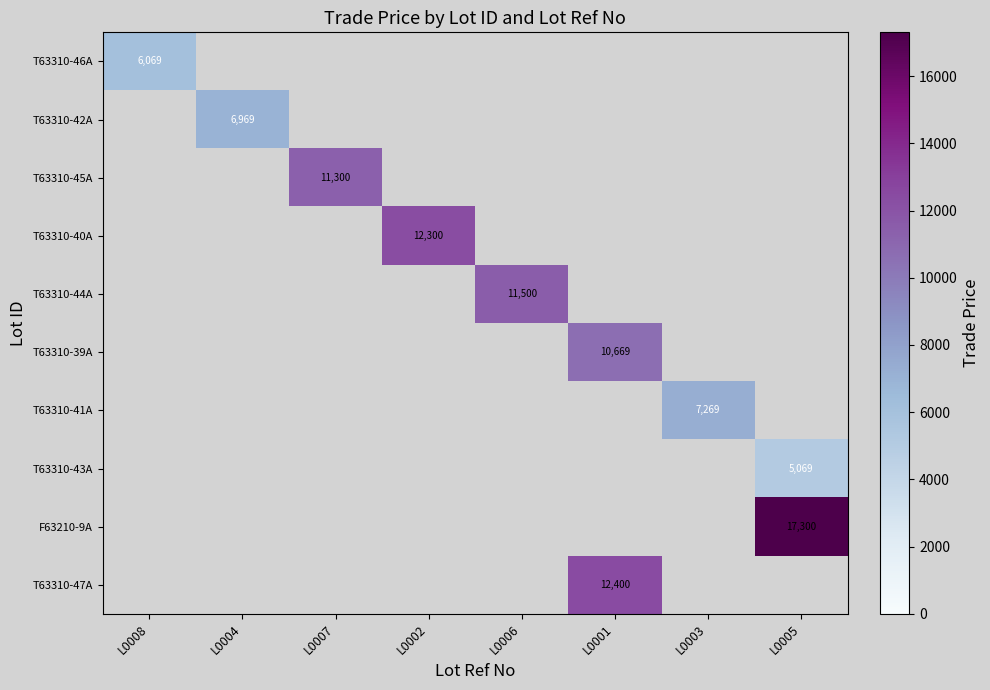

True or false: T63310-44A has a value of 11500 at L0006.

True